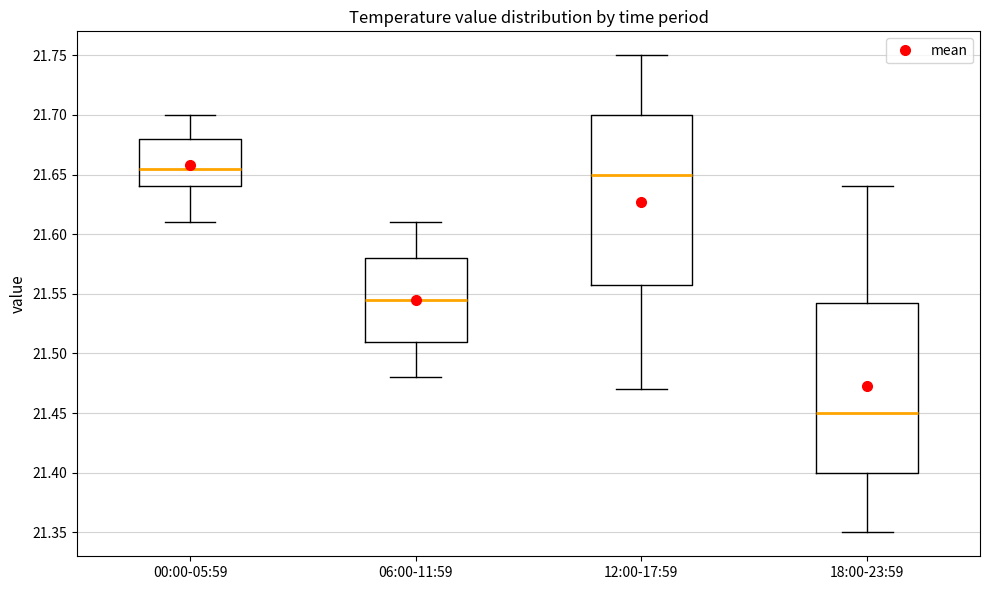

Reading left to right, transcribe this box plot: for each box, give where its median line is, the range the box spans, and where its two whiskers end, as read against the y-axis. The values are not printed on the chart, so give them approximately, as read against the axis.

00:00-05:59: median 21.655, box 21.640 to 21.680, whiskers 21.610 to 21.700
06:00-11:59: median 21.545, box 21.510 to 21.580, whiskers 21.480 to 21.610
12:00-17:59: median 21.650, box 21.560 to 21.700, whiskers 21.470 to 21.750
18:00-23:59: median 21.450, box 21.400 to 21.545, whiskers 21.350 to 21.640